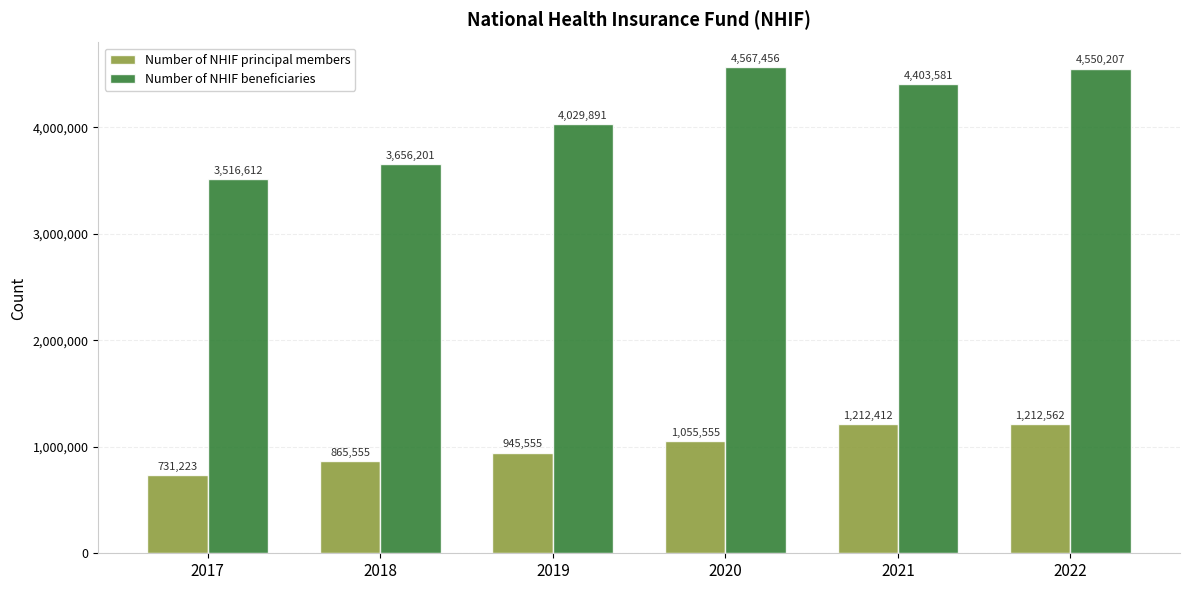

The value of Number of NHIF principal members at 2018 is 411516. True or false?

False